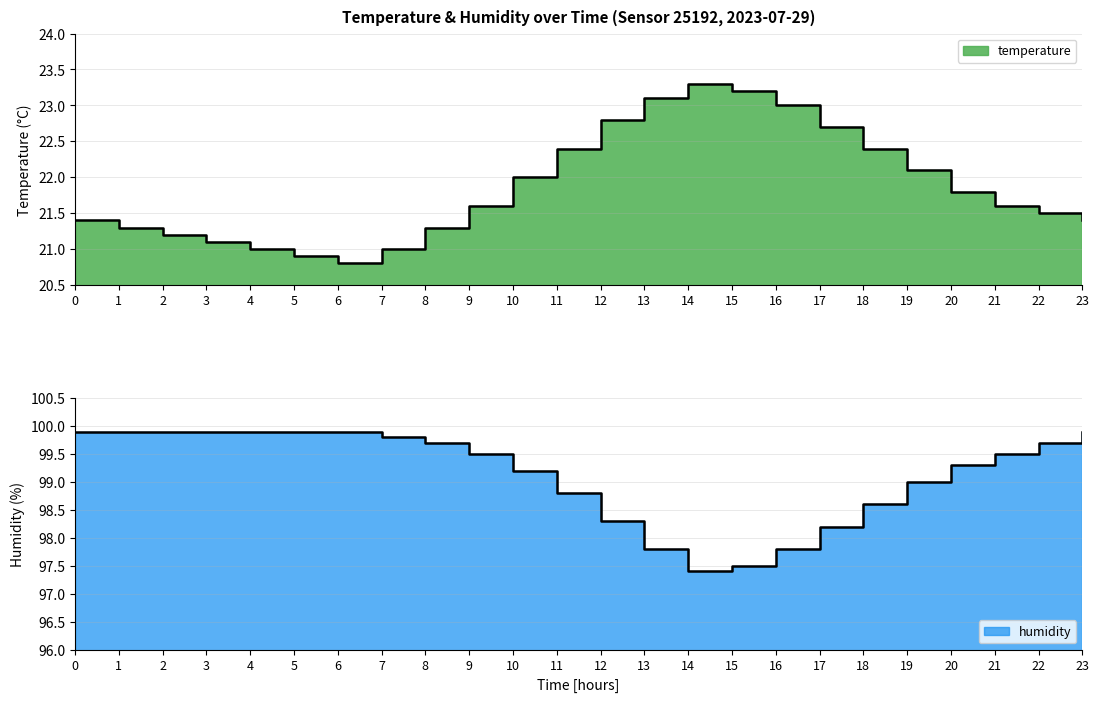

What is the maximum value shown in the chart?

99.9